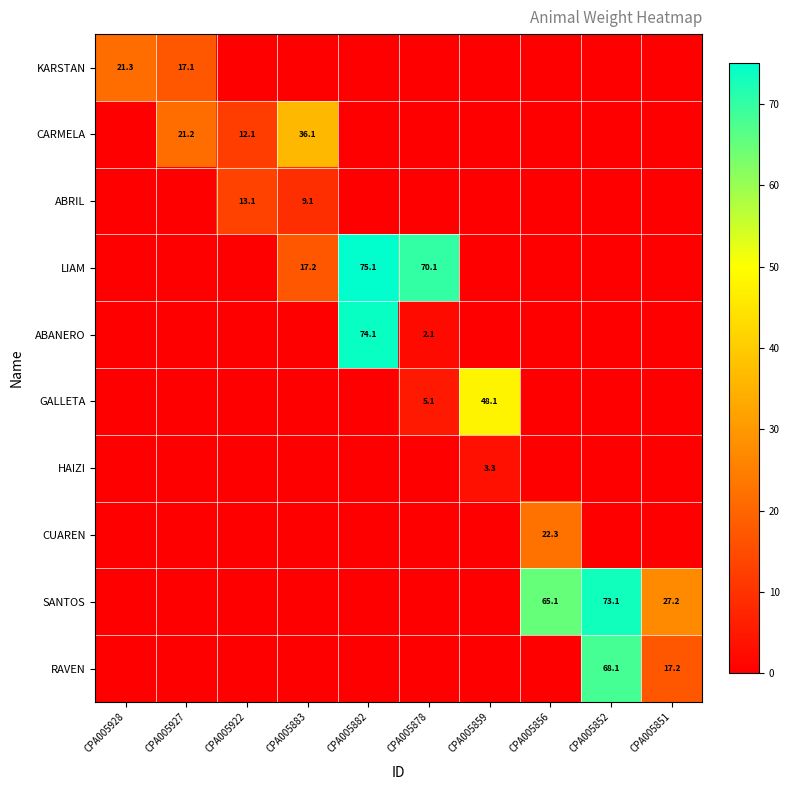

Which label corresponds to the largest value in the chart?

CPA005882